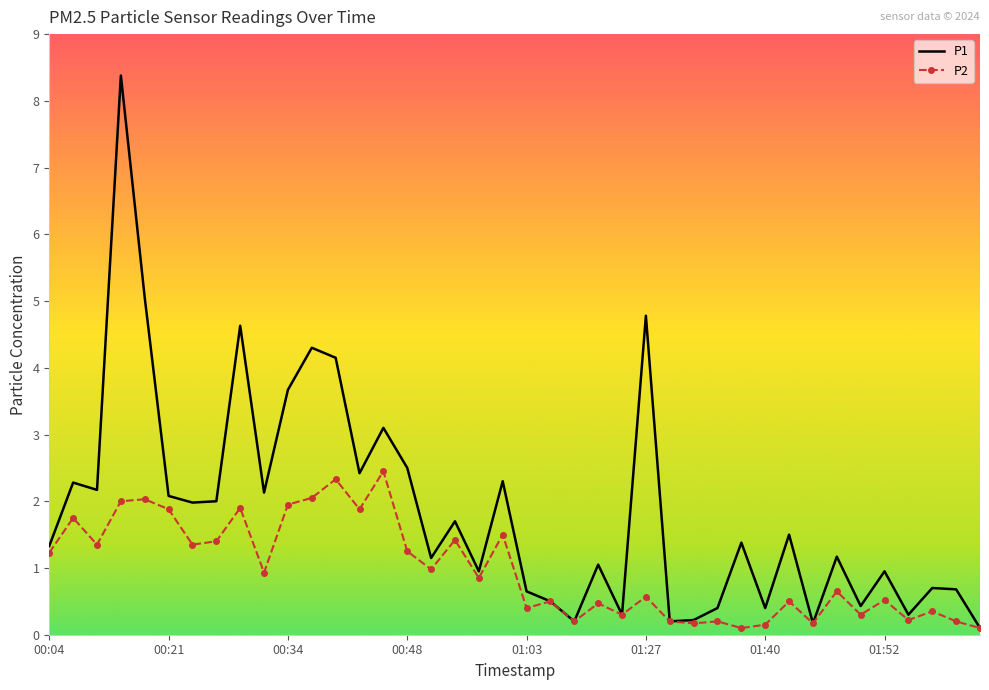

What is the highest value of the P2 series?

2.5